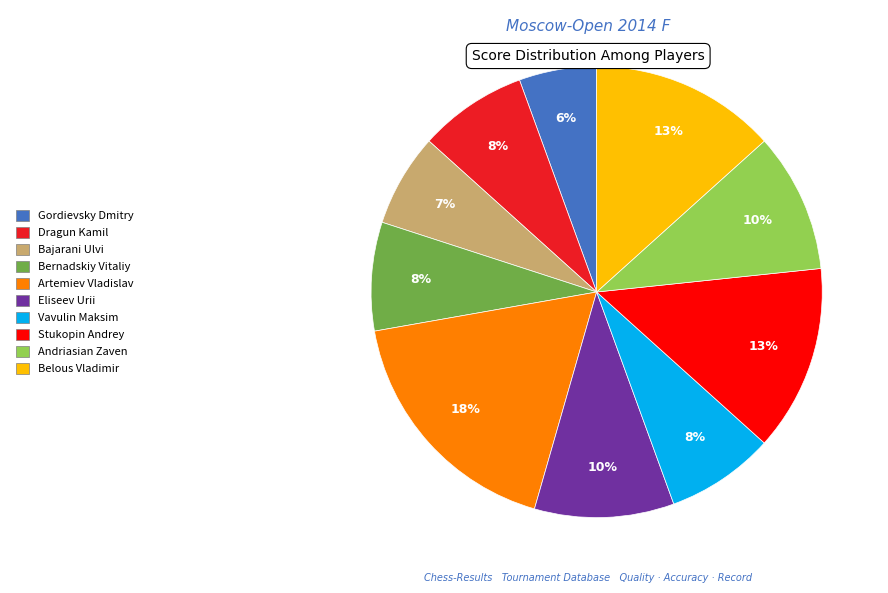

Is it true that Belous Vladimir is 19% of the pie?

False